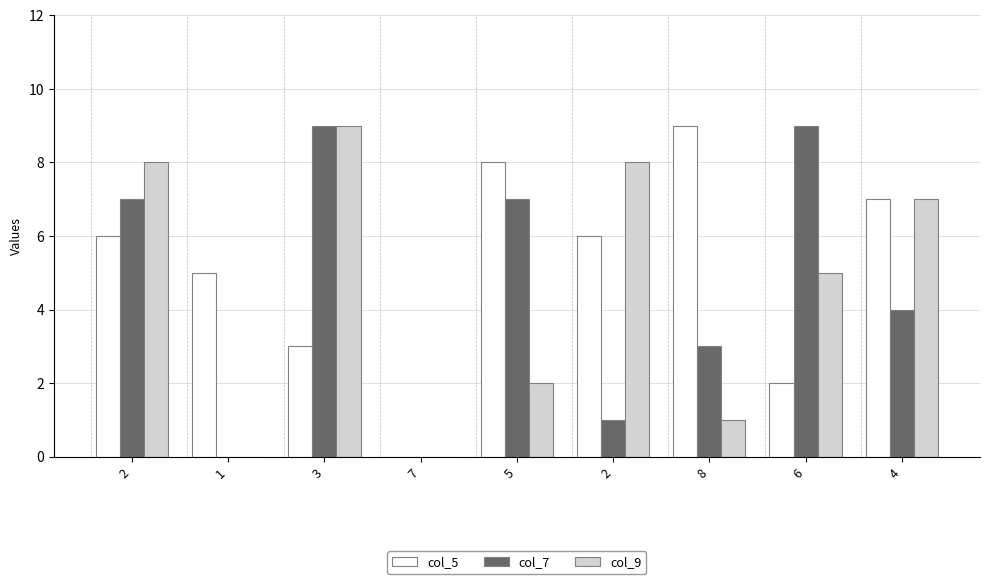

What are all the series names shown in the legend?

col_5, col_7, col_9